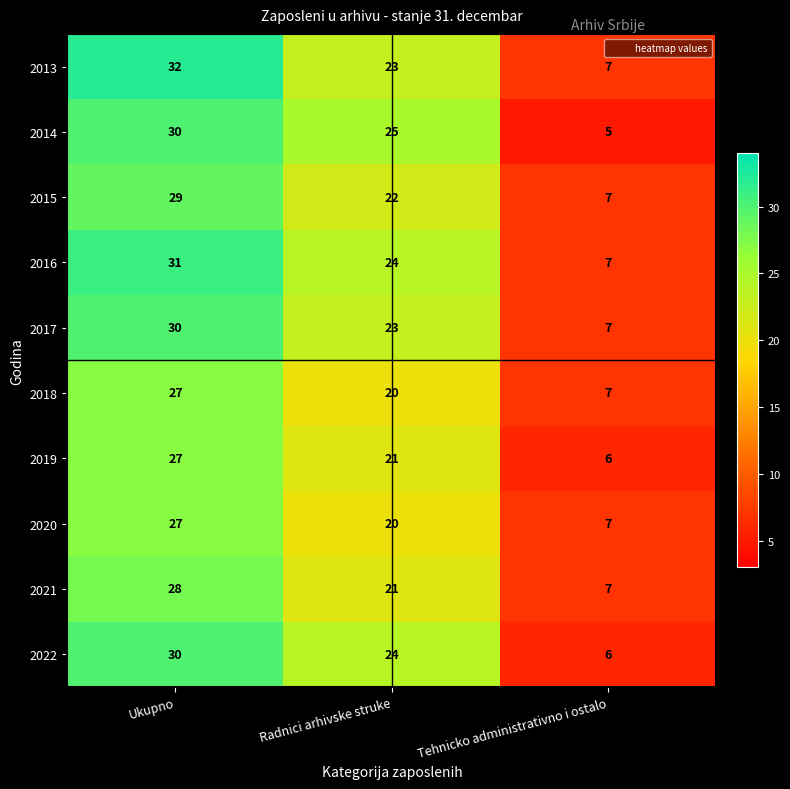

What is the approximate value of 2022 at Tehnicko administrativno i ostalo?

6